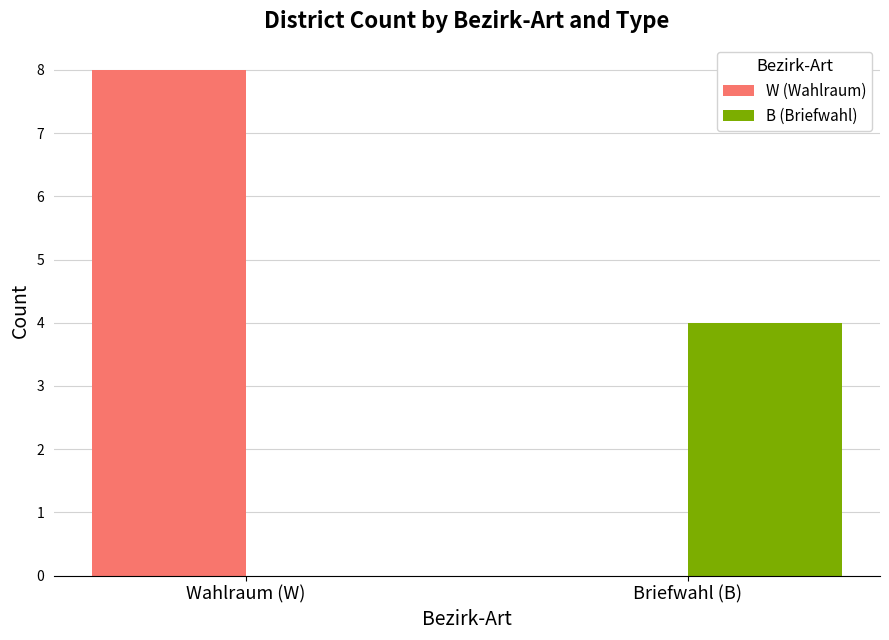

At which category is the sum across all series the highest?

Wahlraum (W)